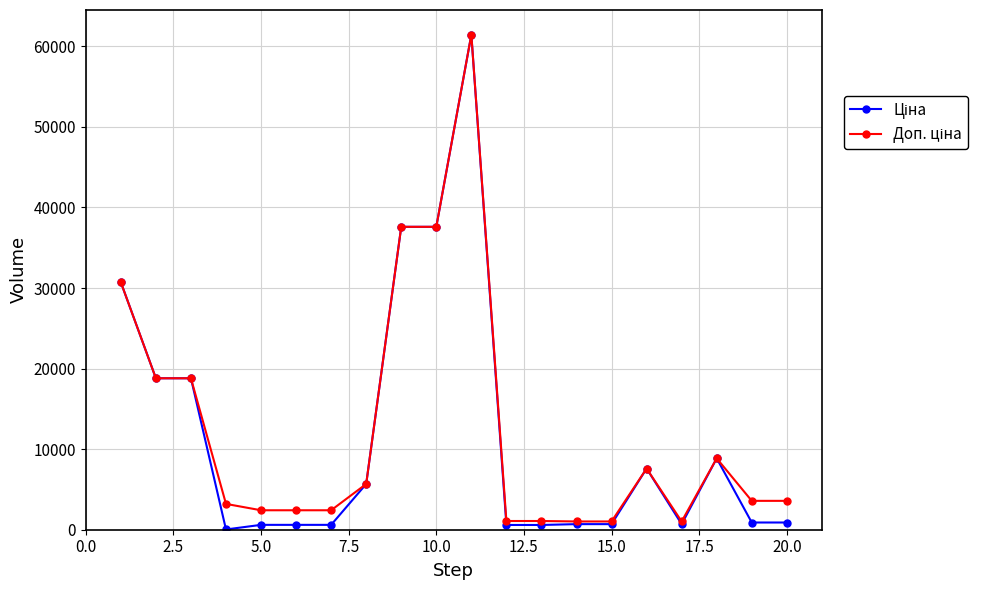

What is the greatest value displayed?

61434.3